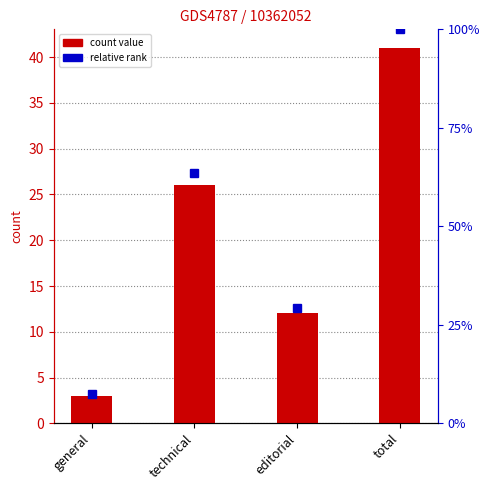

What is the change in value from editorial to total?

+29